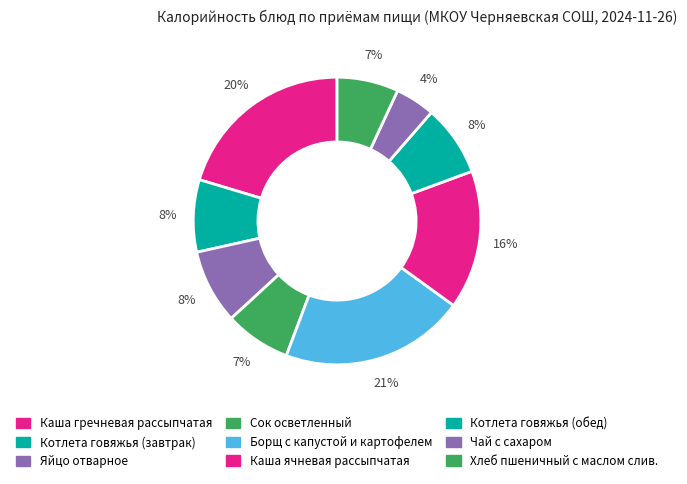

To the nearest percent, what is the average slice percentage?

11%